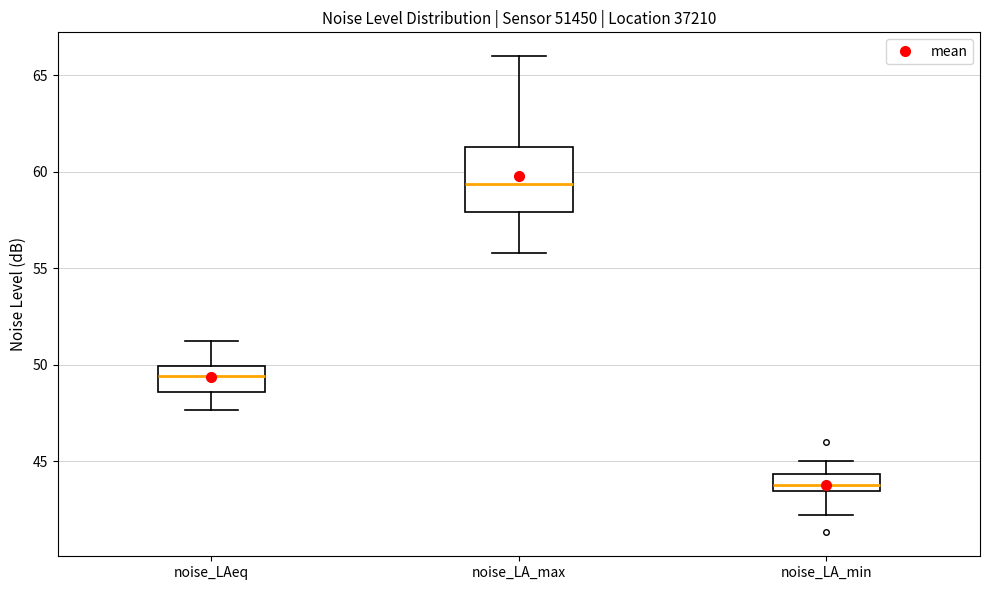

Reading left to right, read every box against the y-axis: the position of its median line, the range the box covers, and the ends of its whiskers. The values are not printed on the chart, so give them approximately, as read against the axis.

noise_LAeq: median 49.5, box 48.5 to 50.0, whiskers 47.5 to 51.5
noise_LA_max: median 59.5, box 58.0 to 61.5, whiskers 56.0 to 66.0
noise_LA_min: median 44.0, box 43.5 to 44.5, whiskers 42.0 to 45.0